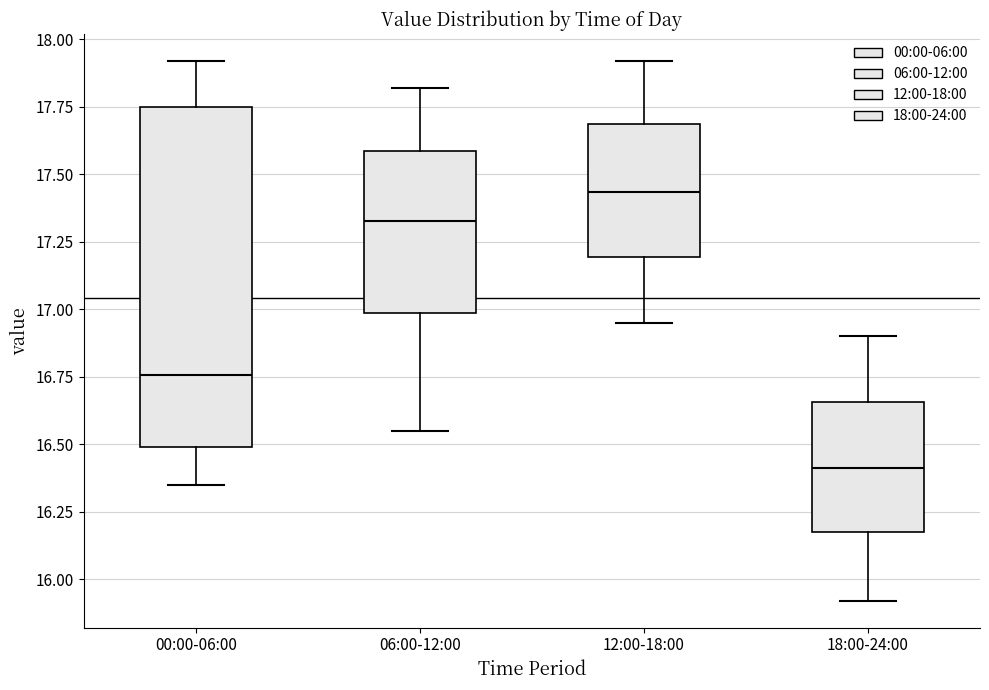

Comparing the boxes themselves (not the whiskers), which one is the tallest?

00:00-06:00